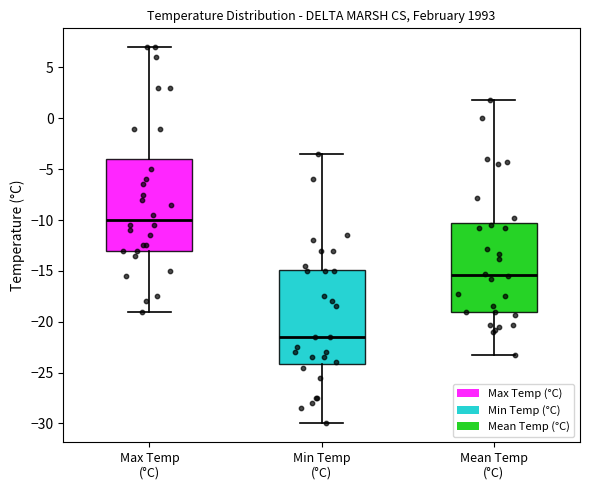

Reading left to right, read every box against the y-axis: the position of its median line, the range the box covers, and the ends of its whiskers. The values are not printed on the chart, so give them approximately, as read against the axis.

Max Temp (°C): median -10.0, box -13.0 to -4.0, whiskers -19.0 to 7.0
Min Temp (°C): median -21.5, box -24.0 to -15.0, whiskers -30.0 to -3.5
Mean Temp (°C): median -15.5, box -19.0 to -10.5, whiskers -23.5 to 2.0